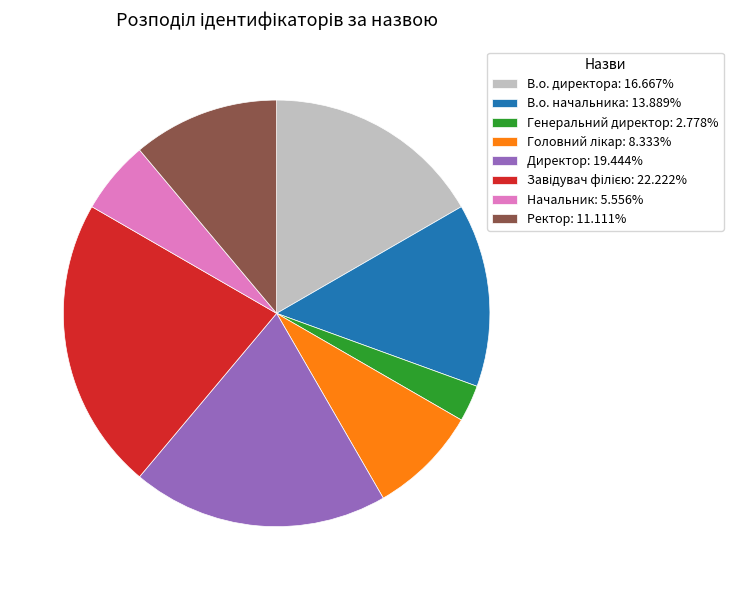

Does Ректор: 11.111% represent more than half of the total?

No